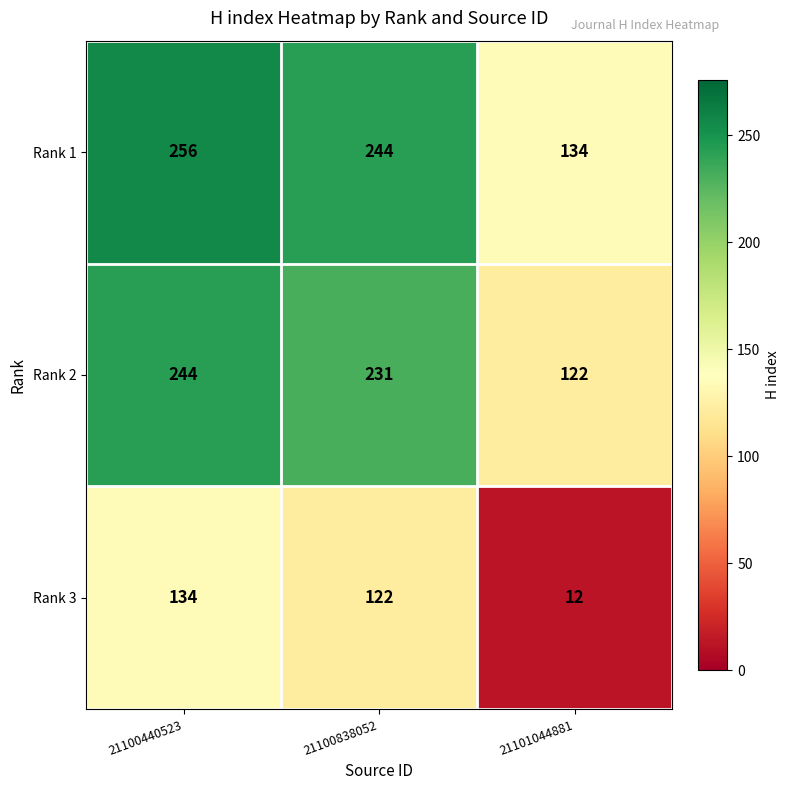

What is the lowest value of the Rank 1 series?

134